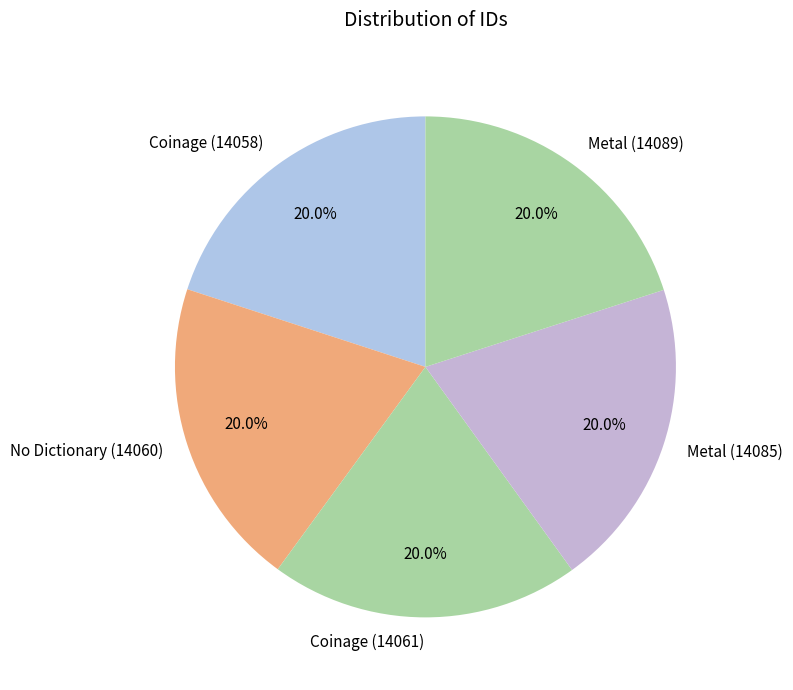

Is the sum of Metal (14085) and No Dictionary (14060) greater than half?

No